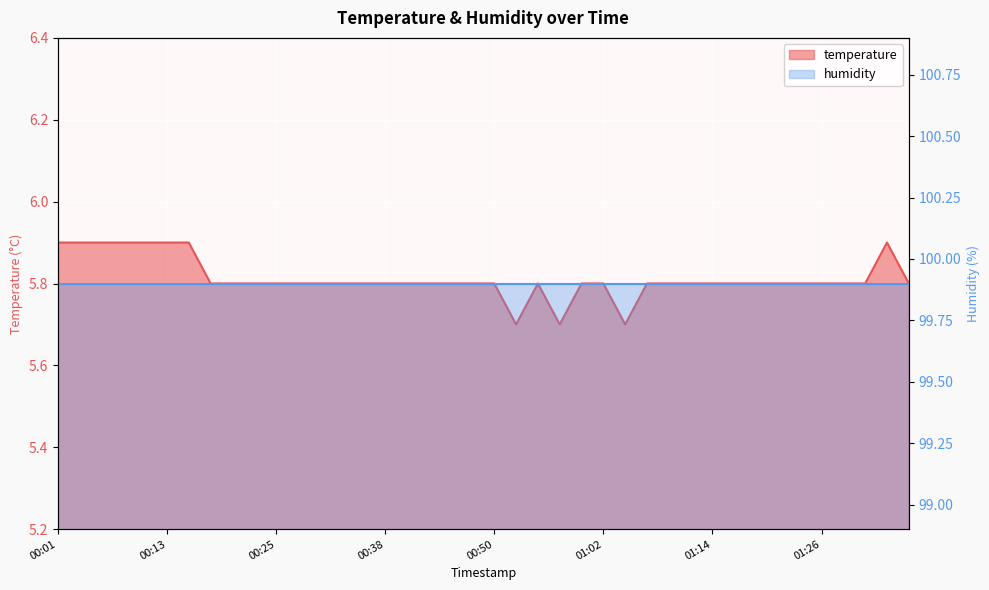

Count the number of categories in the chart.

40